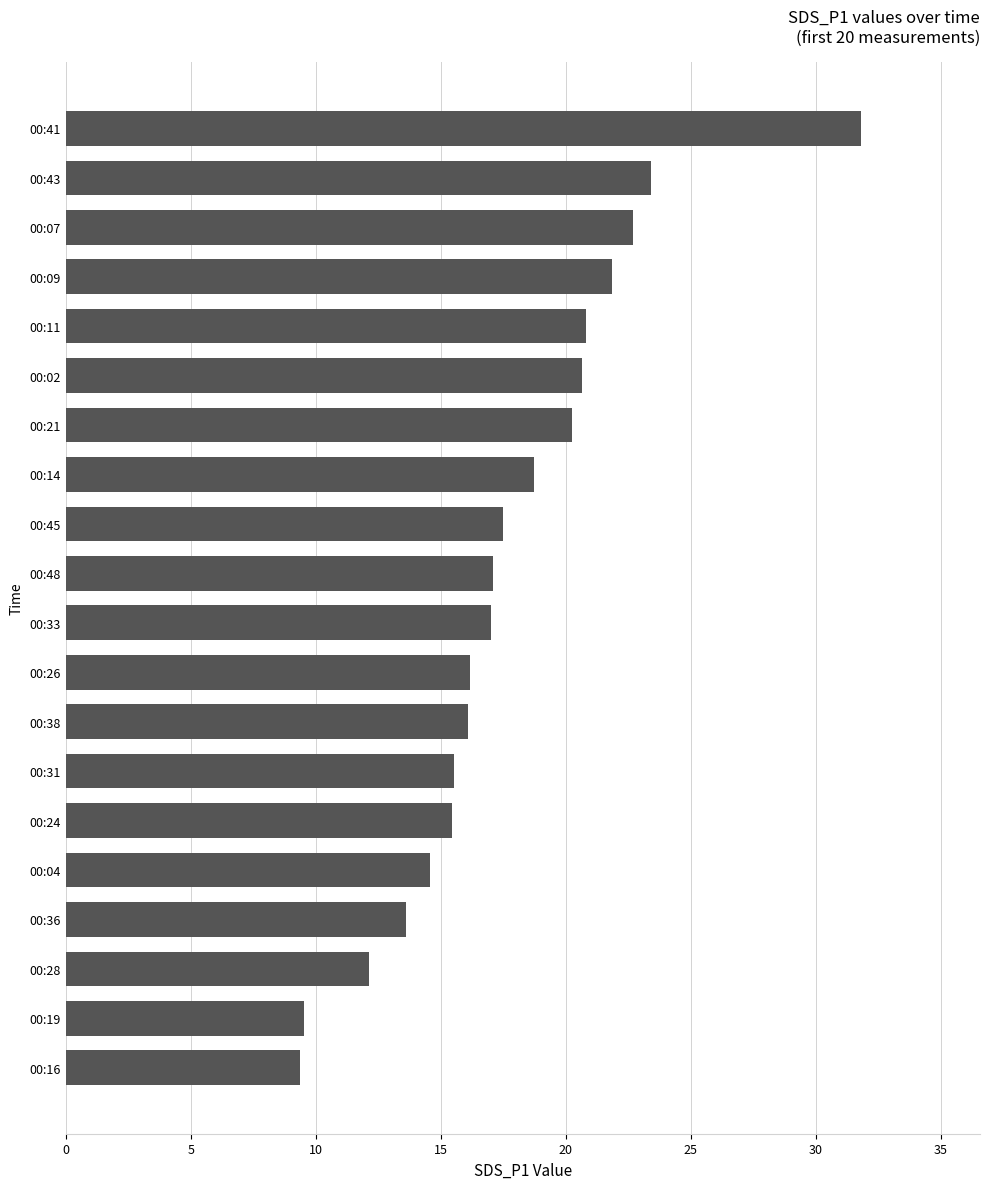

Is it true that the value at 00:21 is 11.3?

False